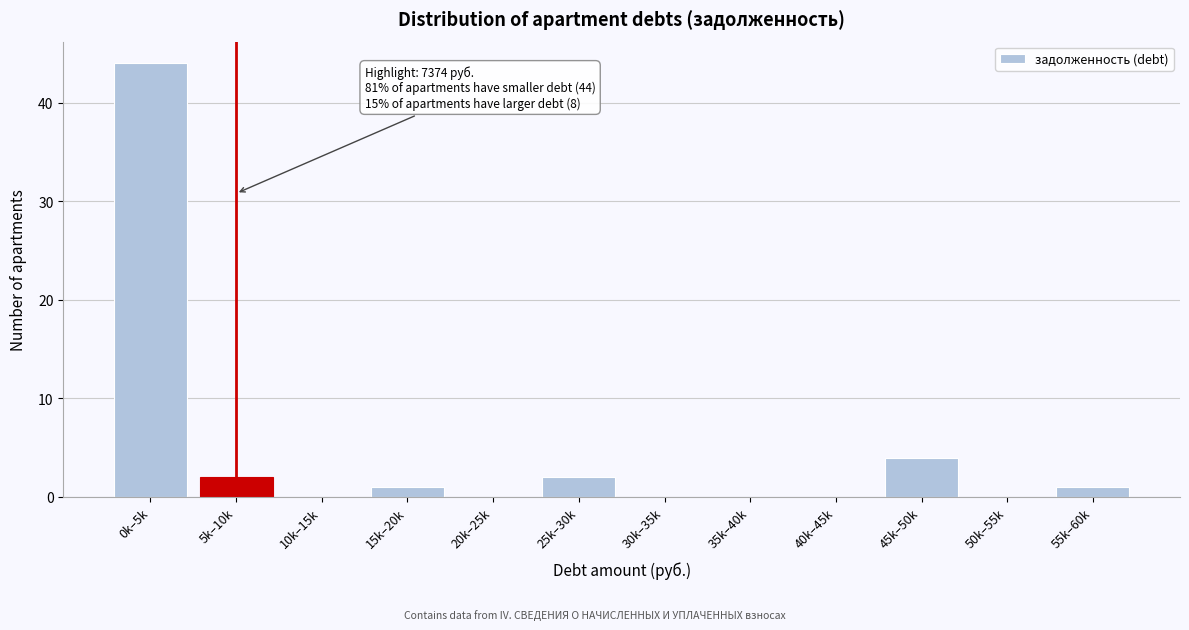

Reading left to right, extract all data points from this chart.

0k–5k=44	5k–10k=2	10k–15k=0	15k–20k=1	20k–25k=0	25k–30k=2	30k–35k=0	35k–40k=0	40k–45k=0	45k–50k=4	50k–55k=0	55k–60k=1